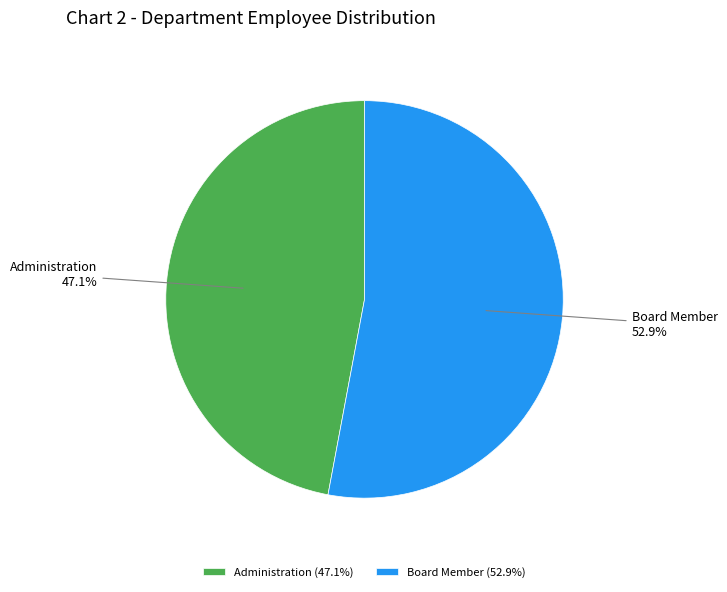

Combined, do Board Member and Administration account for over 50%?

Yes